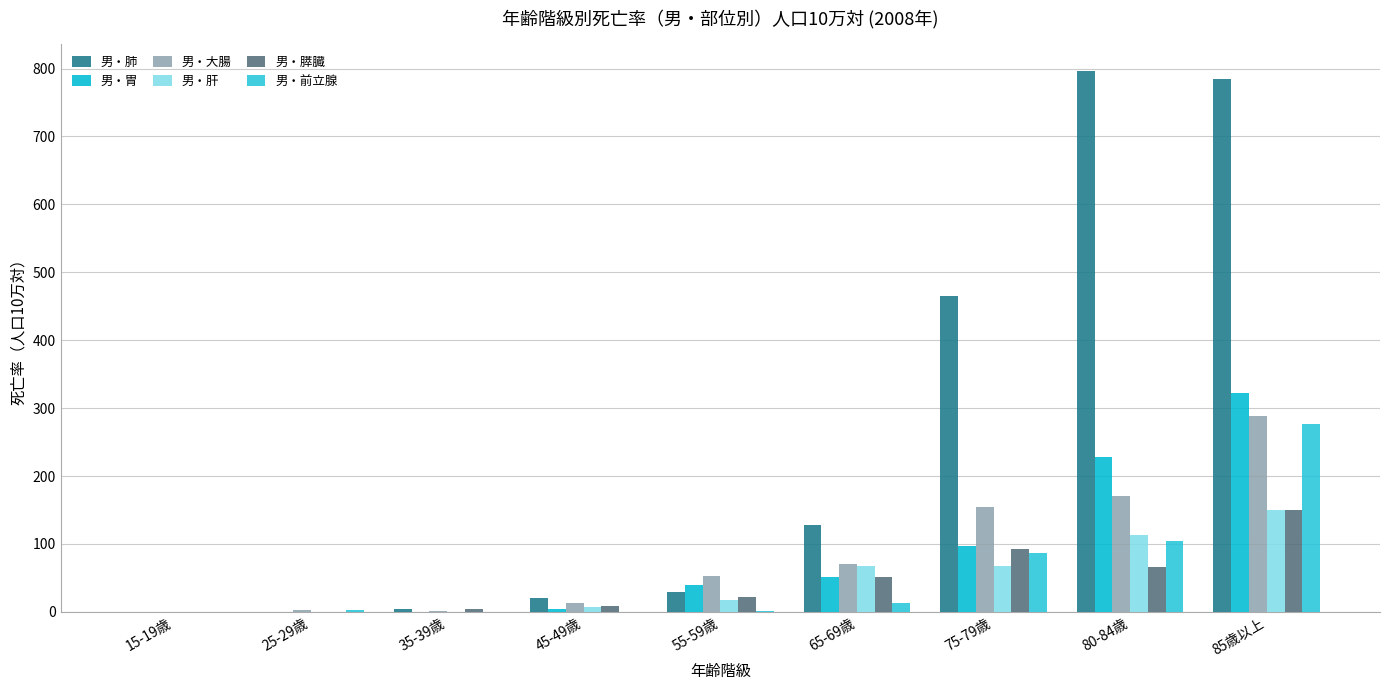

At which label does 男・膵臓 reach its peak?

85歳以上